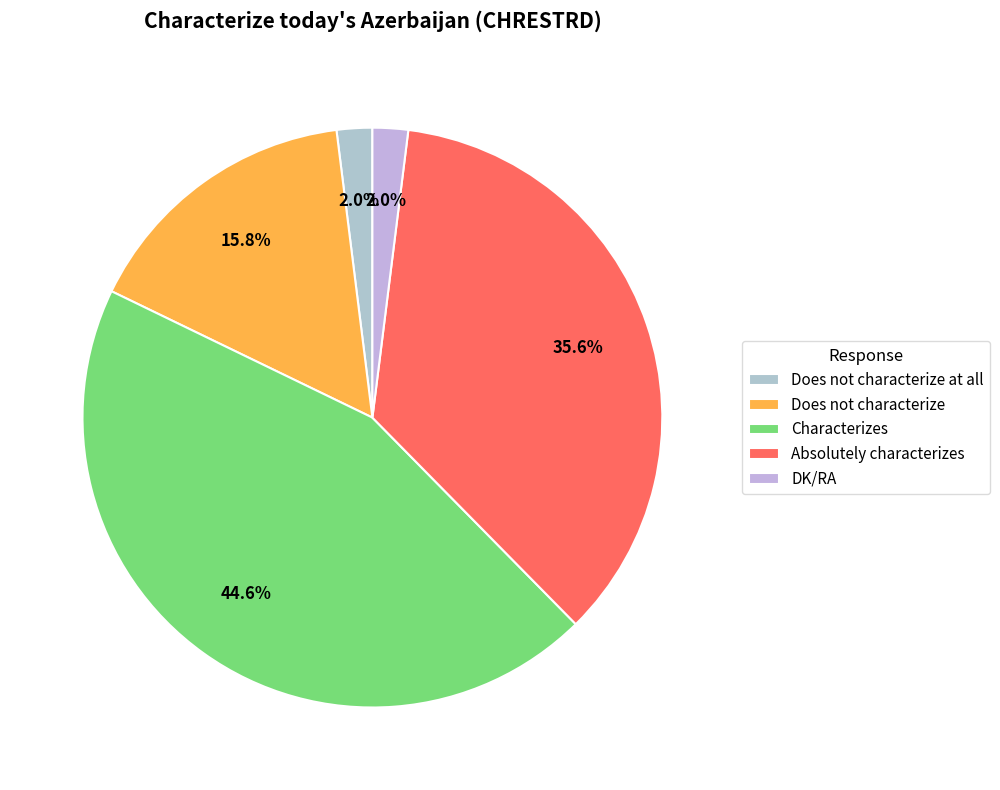

Count the number of slices in the pie.

5